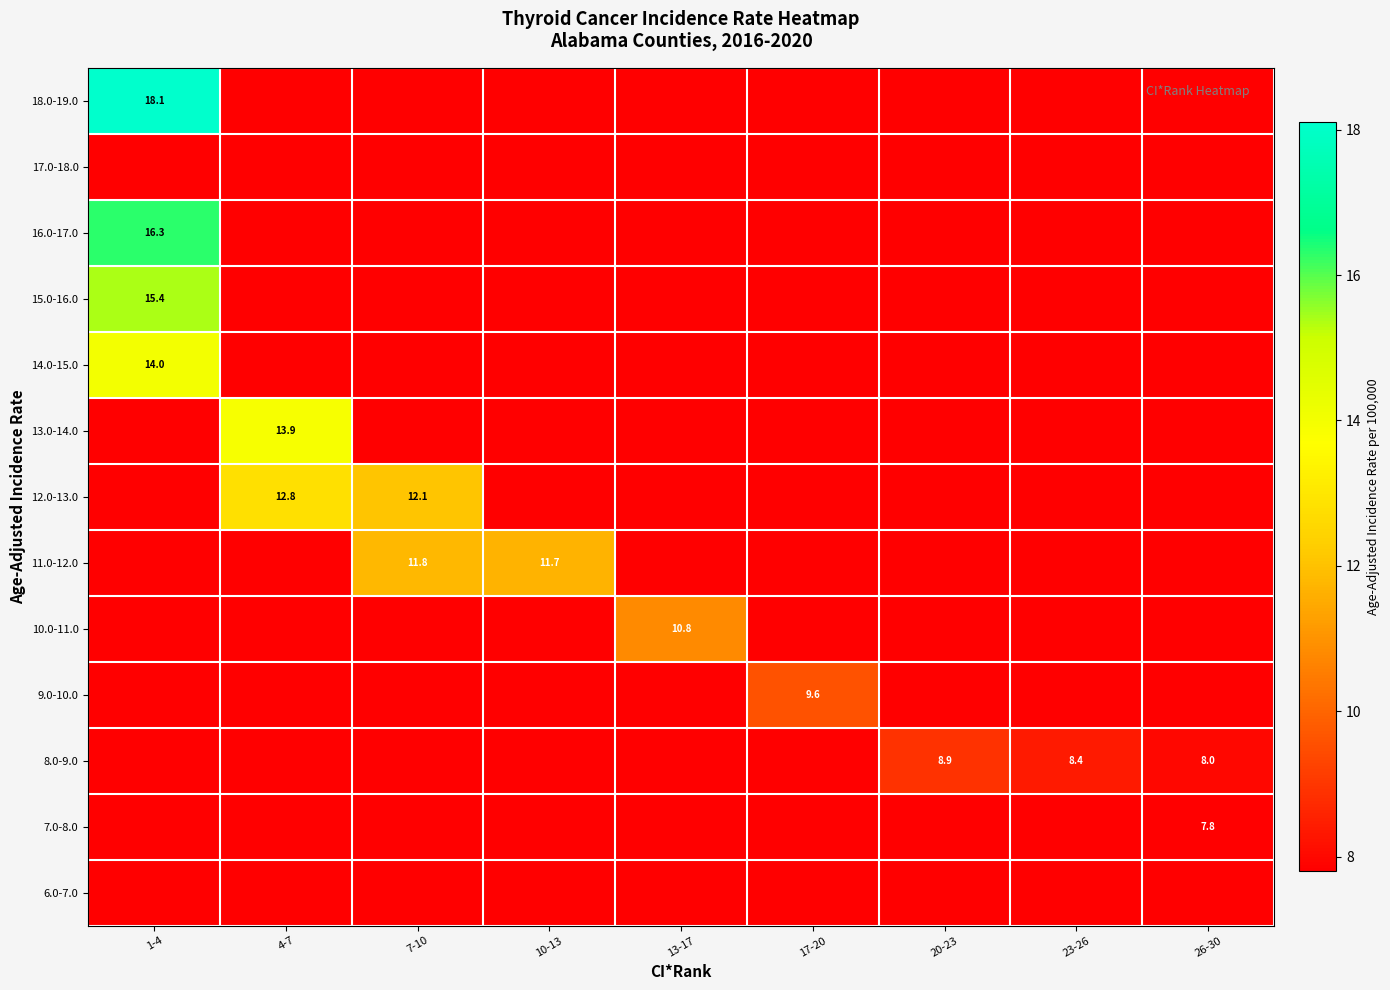

What is the maximum value shown in the chart?

18.1